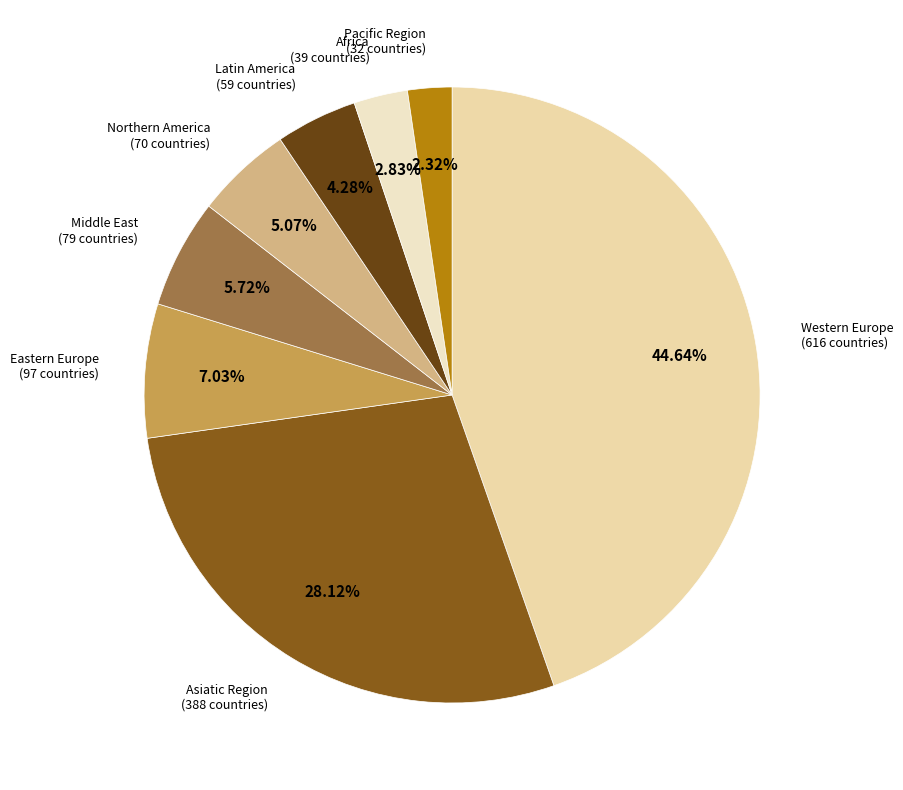

Rank the categories by value from highest to lowest.

Western Europe, Asiatic Region, Eastern Europe, Middle East, Northern America, Latin America, Africa, Pacific Region